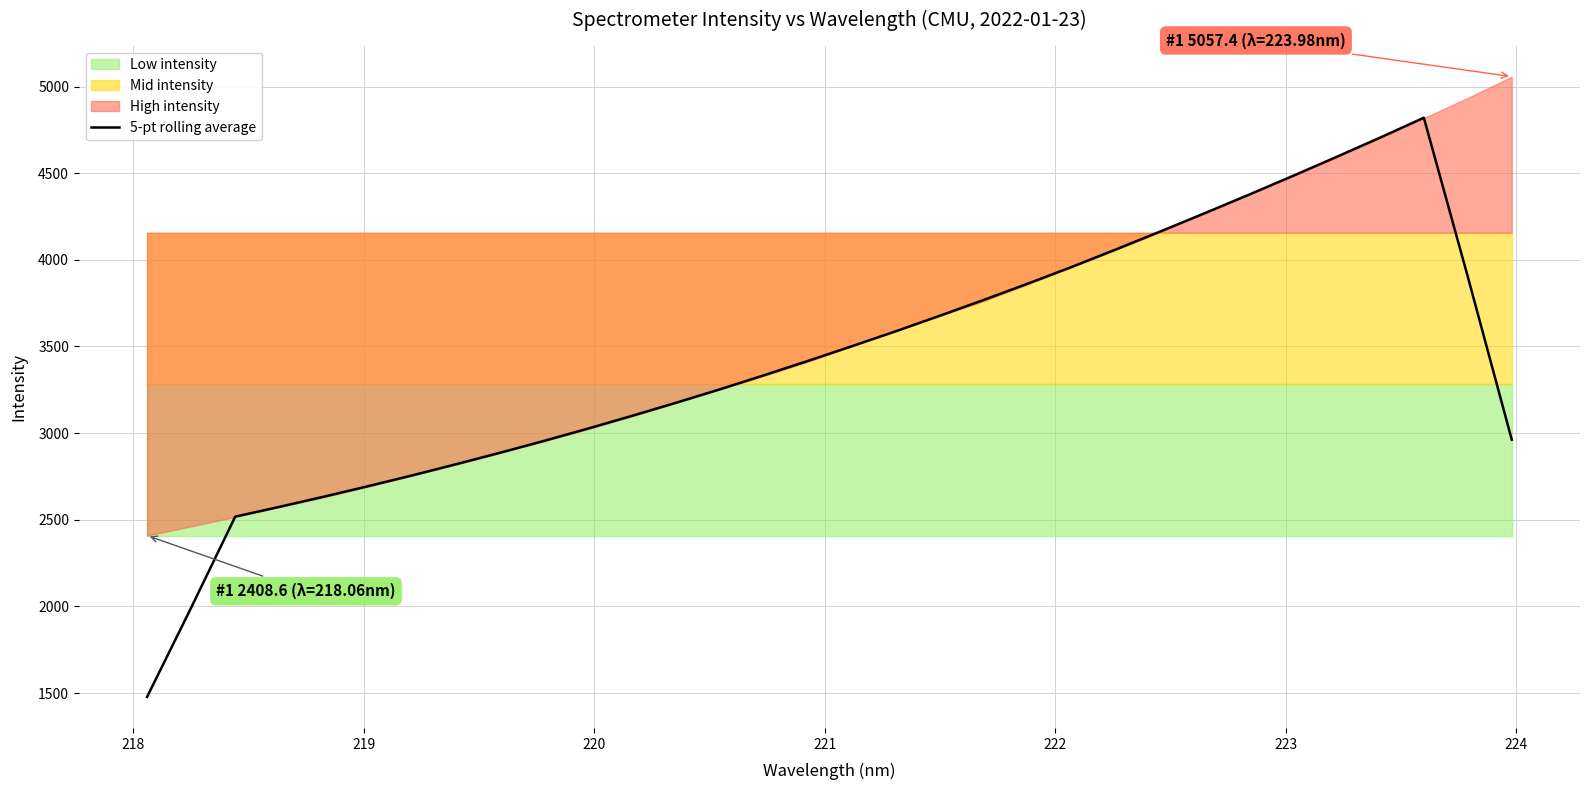

True or false: the data has more than 2 interior local peaks.

False